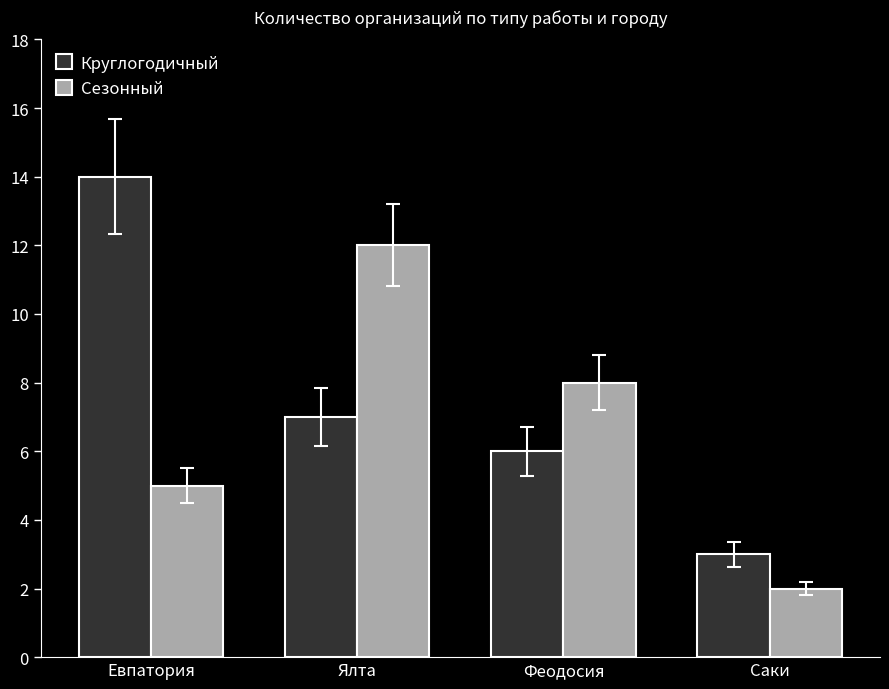

Rank the series by their average value, from highest to lowest.

Круглогодичный, Сезонный